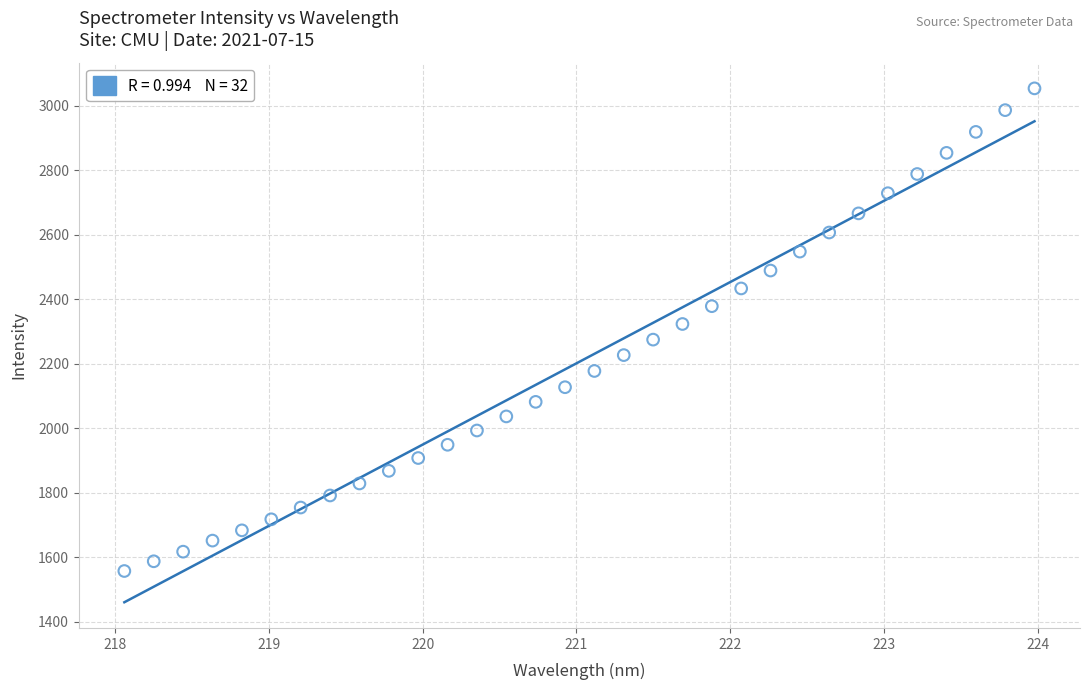

What is the range of Y values (max minus min)?

1495.7